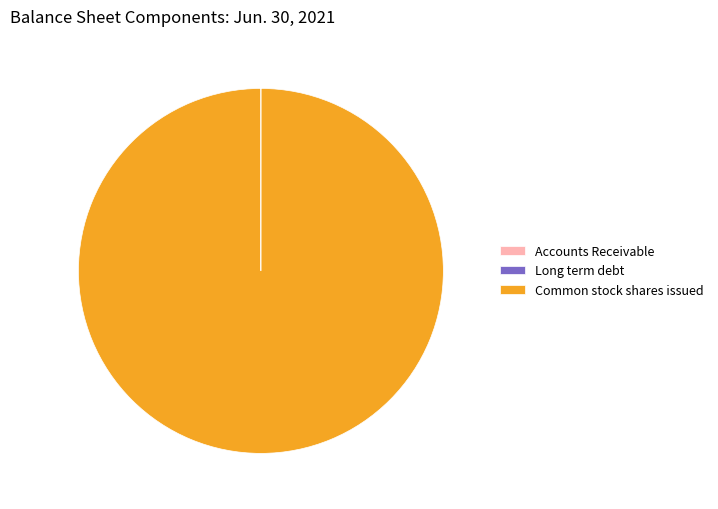

Which slice is the largest?

Common stock shares issued